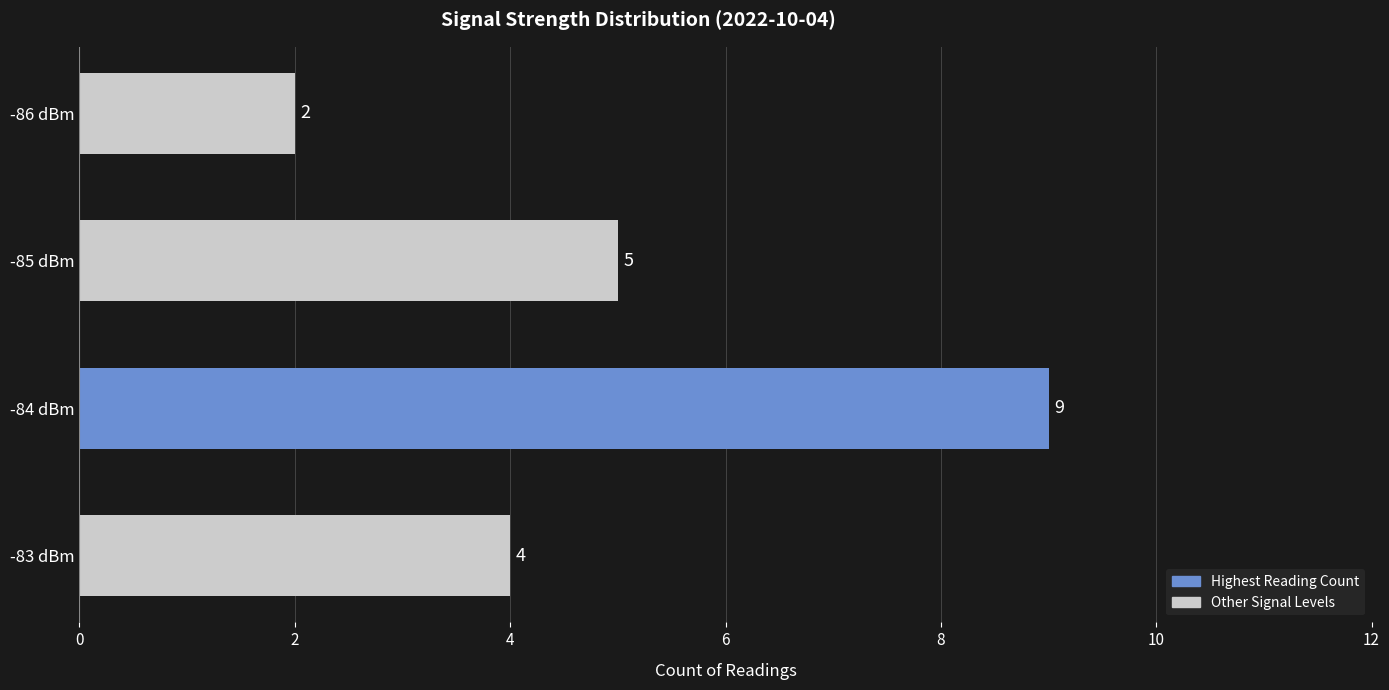

Does the chart contain stacked bars?

No